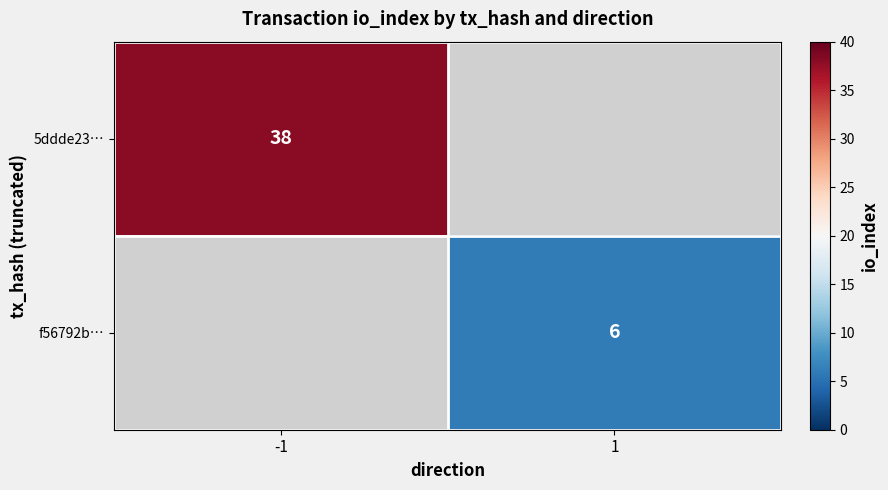

What is the maximum value shown in the chart?

38.0